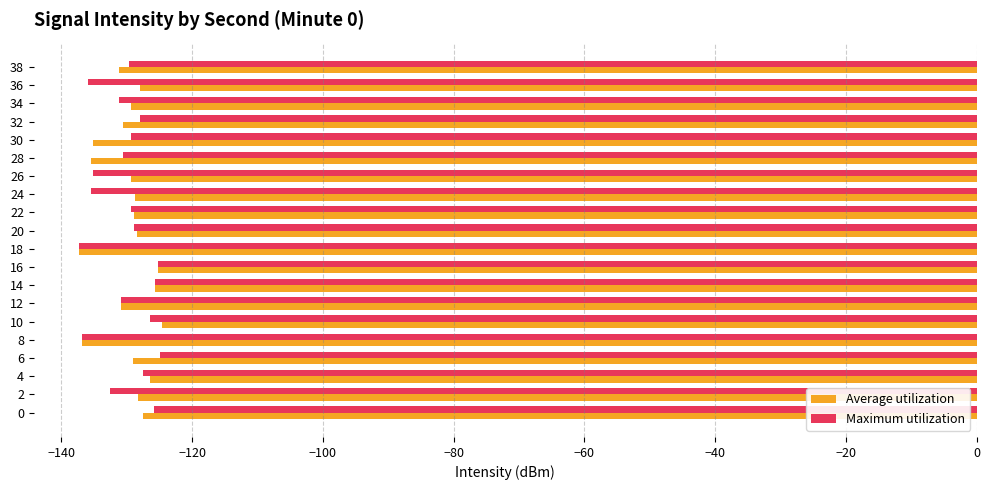

What is the lowest value of the Average utilization series?

-137.4